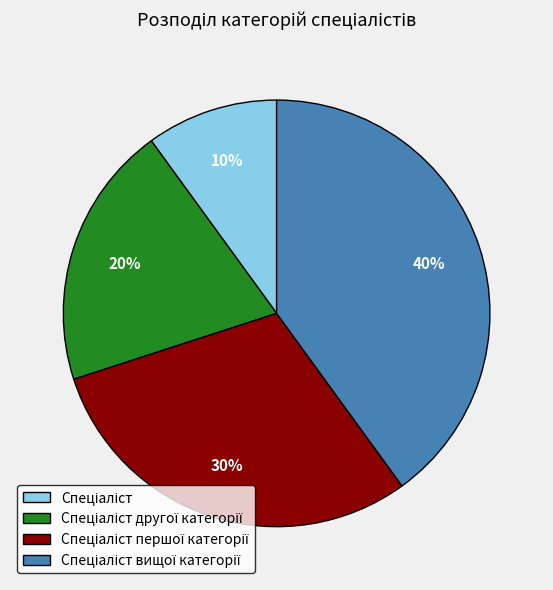

To the nearest percent, what is the difference between the largest and smallest slice percentages?

30%